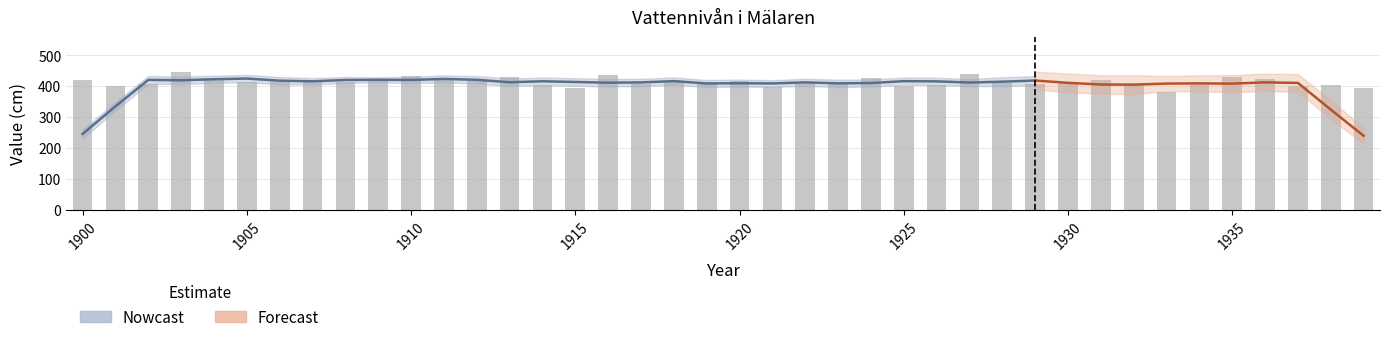

What is the change in value from 1901 to 1923?

+12